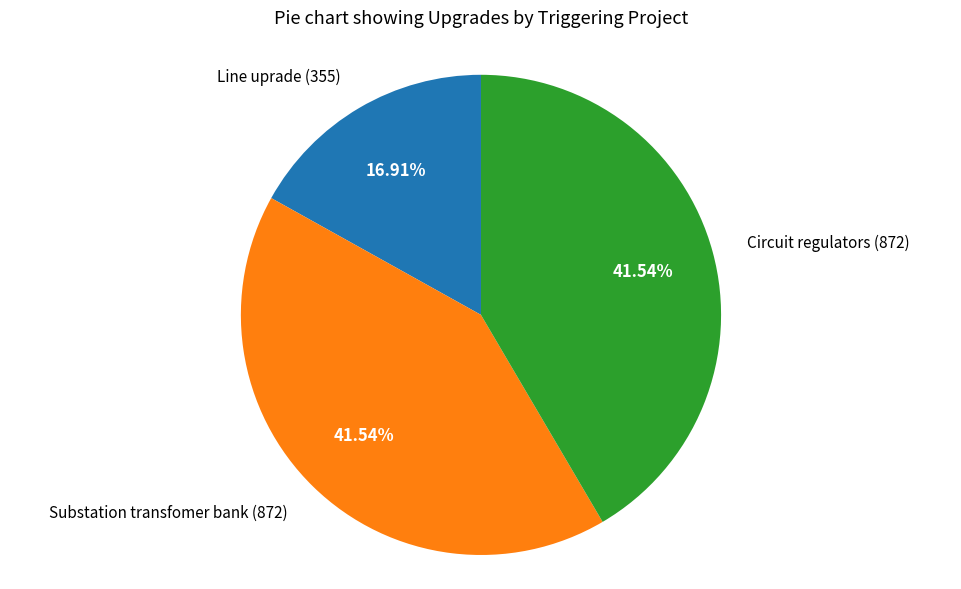

Does any single category account for the majority?

No